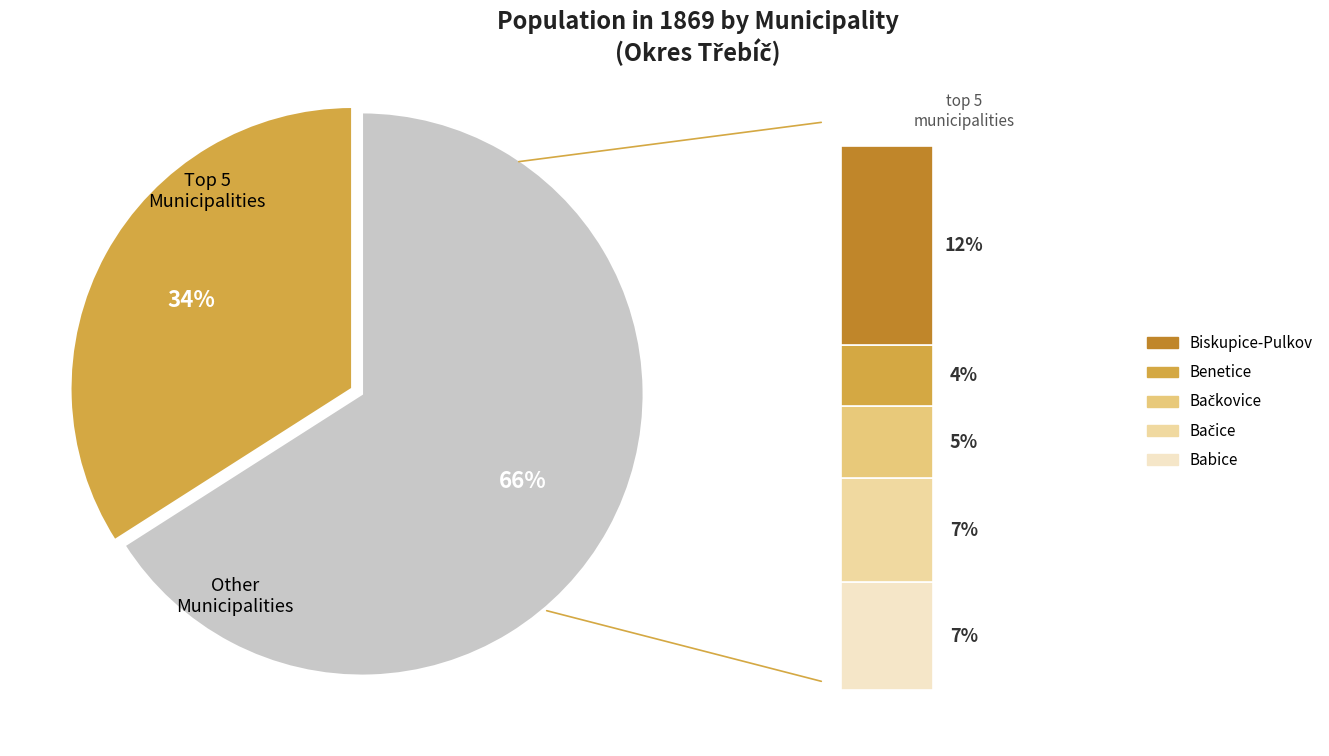

Combined, do Bohušice and Benetice account for over 50%?

No